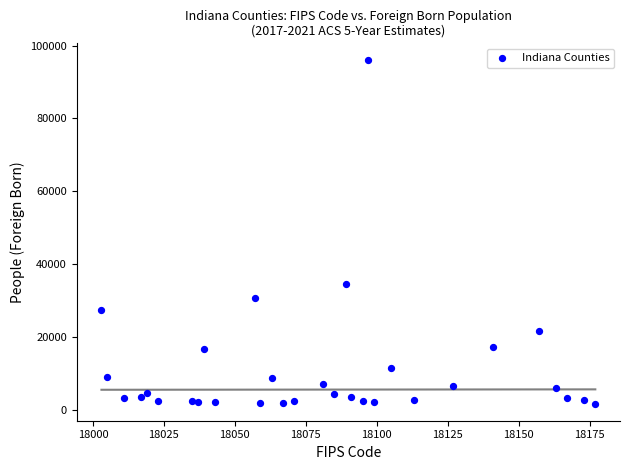

What is the range of X values (max minus min)?

174